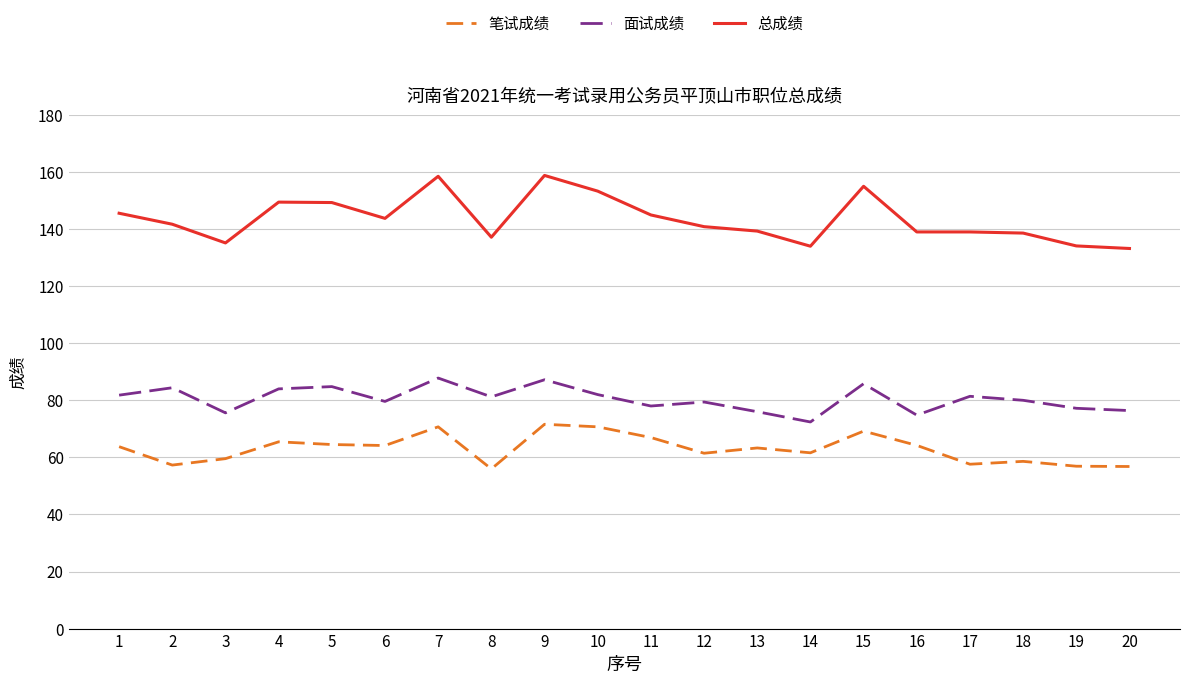

List the series in order of their peak value, highest first.

总成绩, 面试成绩, 笔试成绩